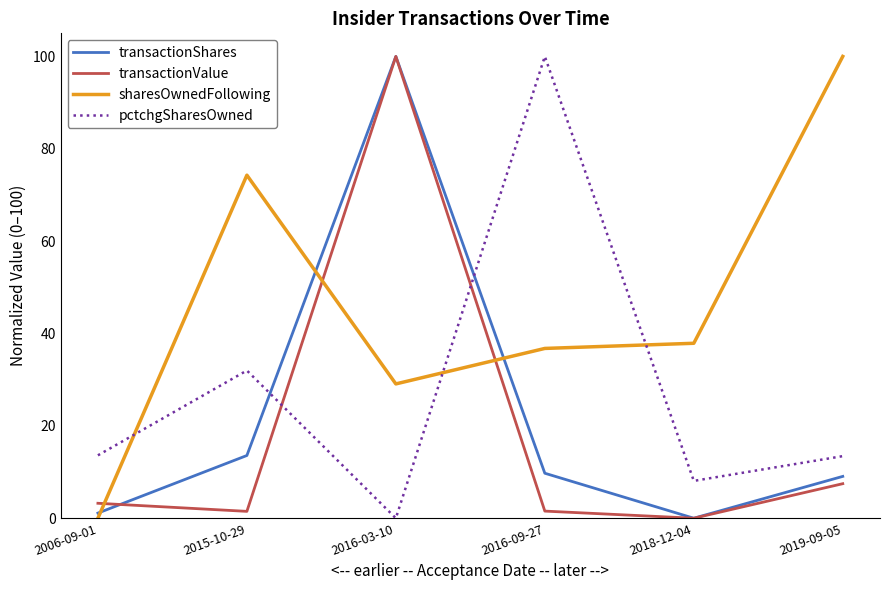

Is the value of pctchgSharesOwned at 2006-09-01 greater than the value of sharesOwnedFollowing at 2016-03-10?

No